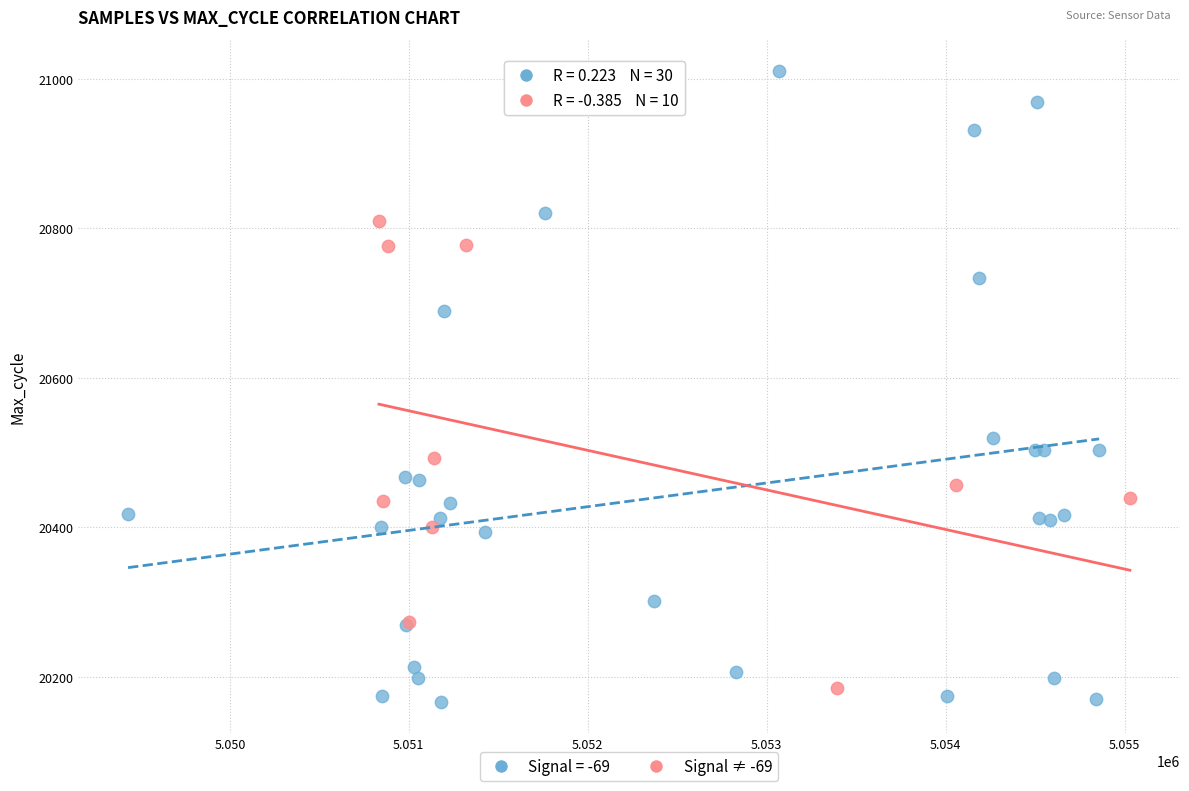

Which series has the largest Y range (max minus min)?

Signal = -69